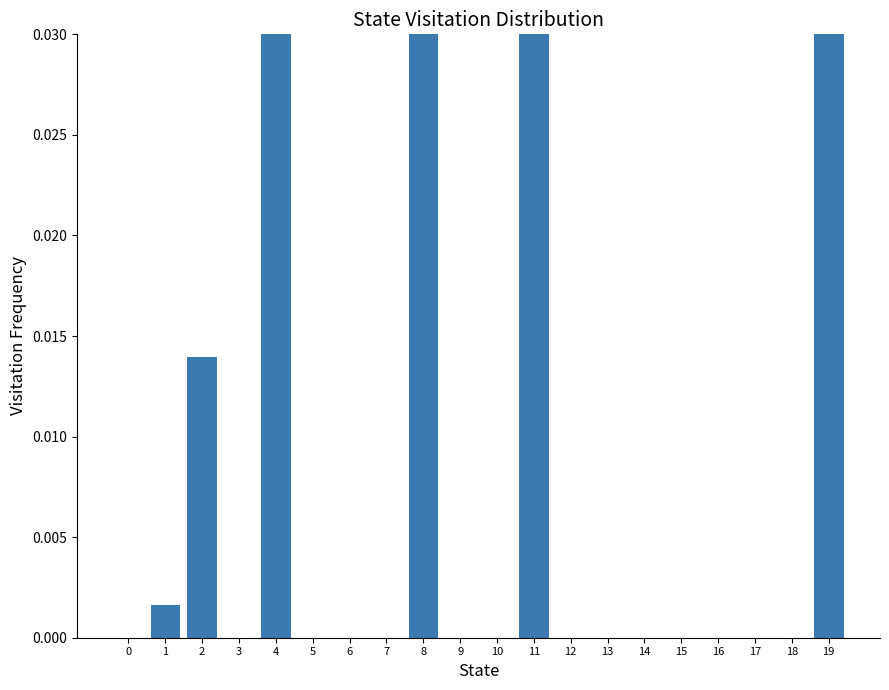

List the labels in order of value, largest first.

19, 8, 11, 4, 2, 1, 0, 3, 5, 6, 7, 9, 10, 12, 13, 14, 15, 16, 17, 18